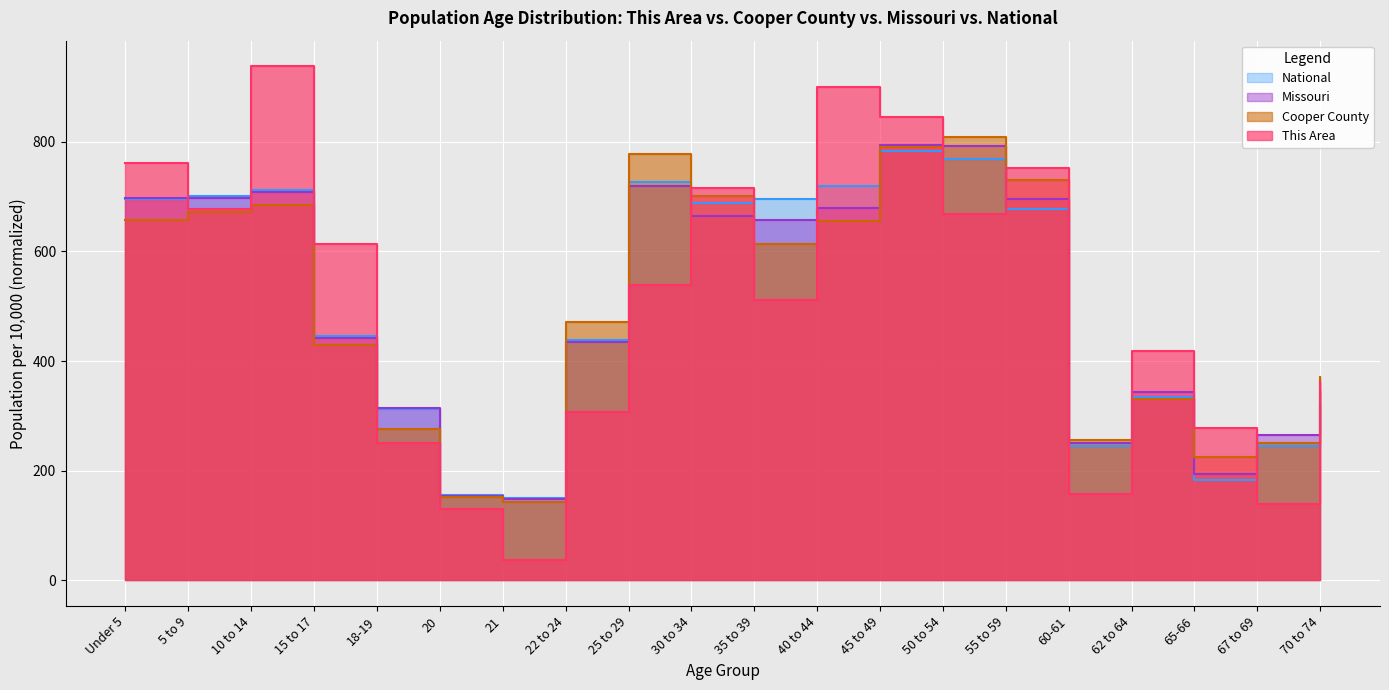

What is the value of the This Area point at the 15th from the left?

752.1